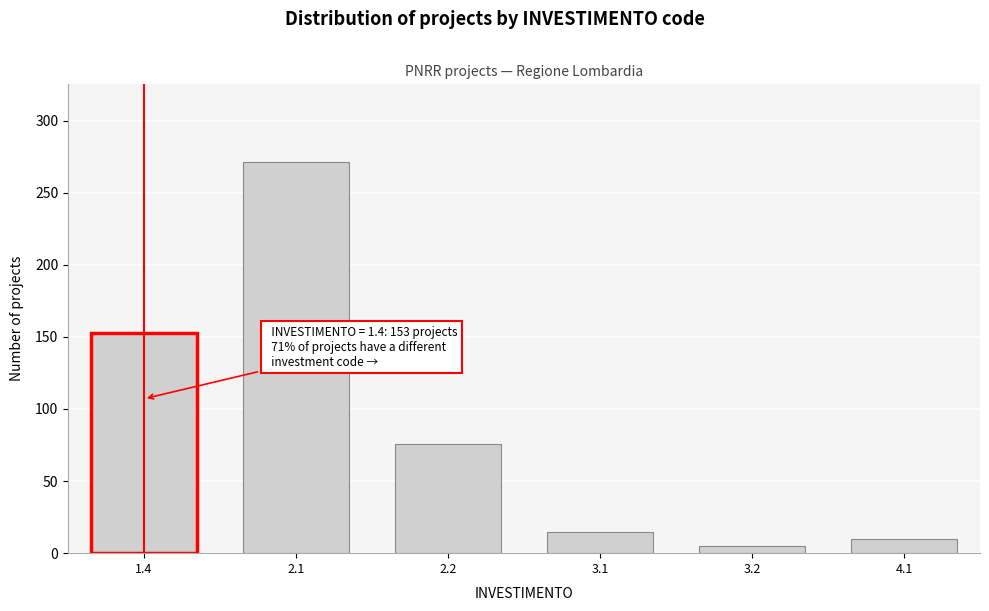

Reading left to right, list all the values displayed in this chart.

1.4=153	2.1=271	2.2=76	3.1=15	3.2=5	4.1=10